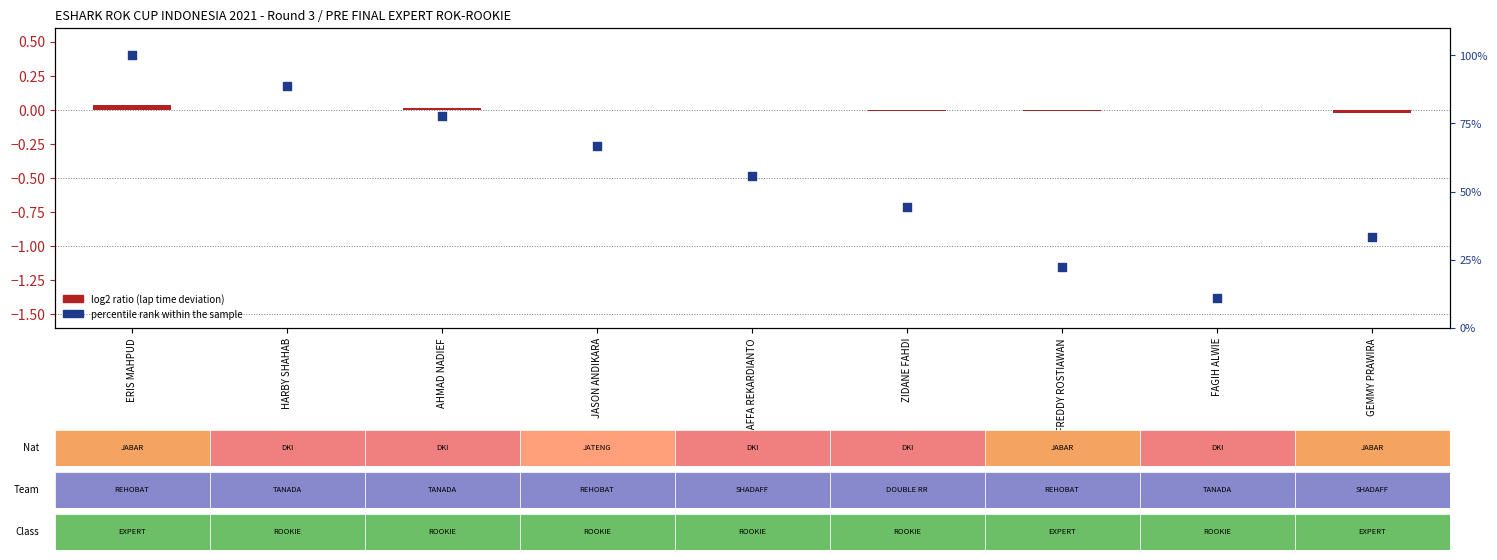

Which series has the widest spread of Y values?

percentile rank within the sample